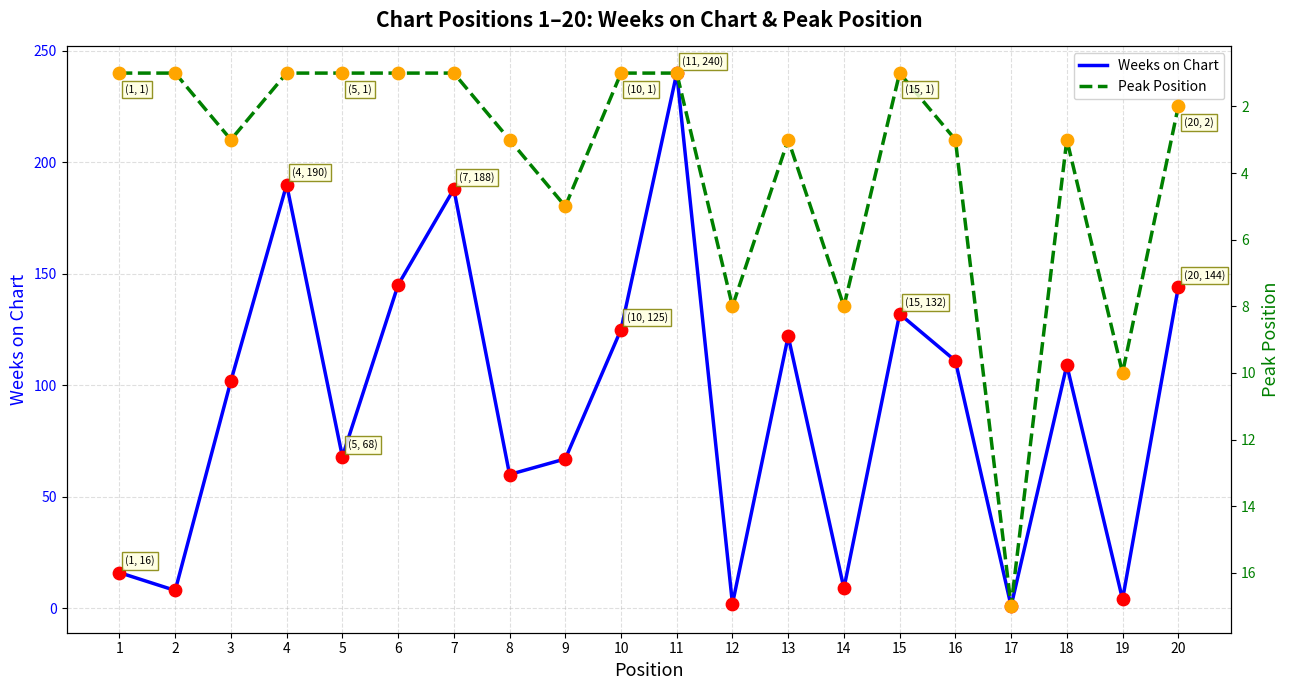

Which series has the largest Y range (max minus min)?

Weeks on Chart